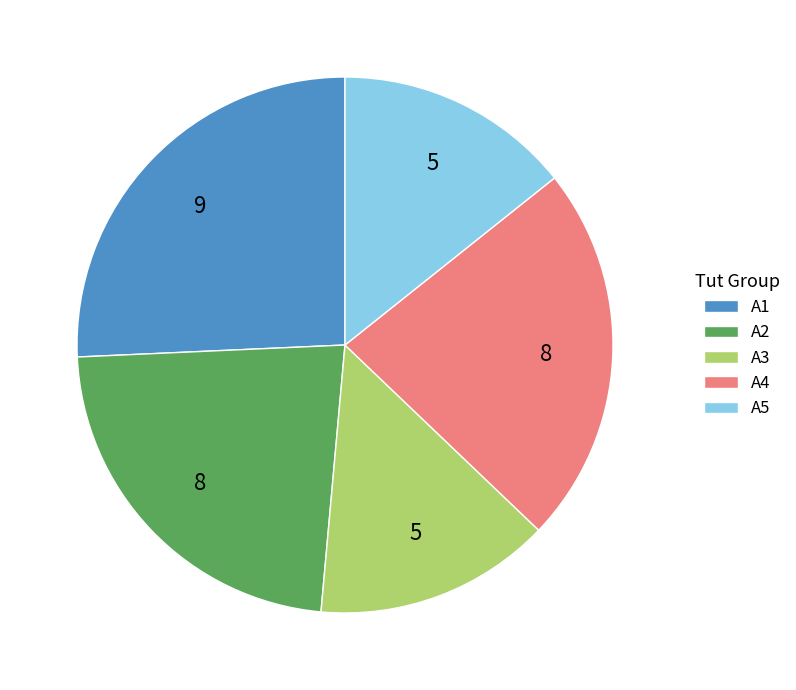

Is there any slice that represents more than half of the pie?

No